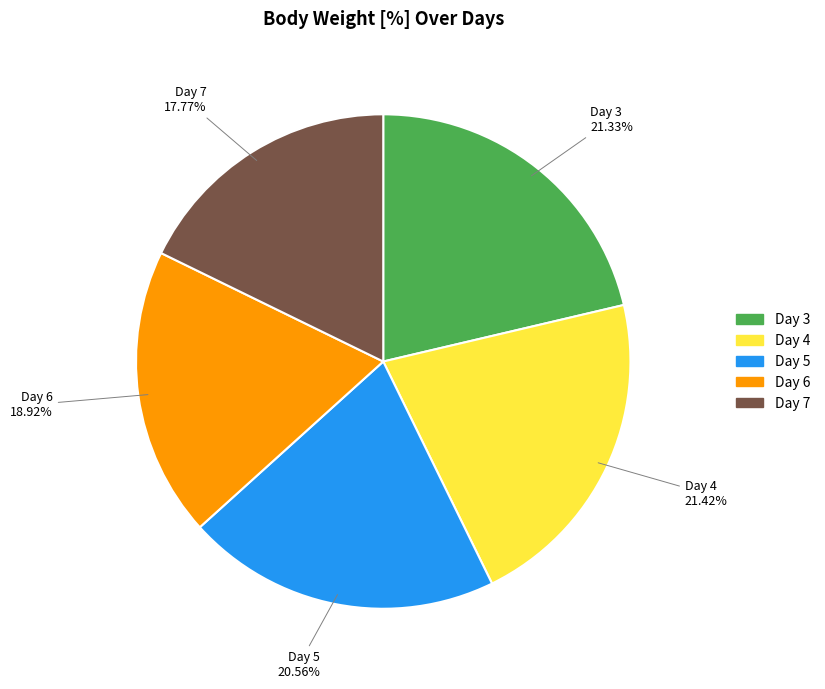

To the nearest percent, what percentage of the pie is Day 4?

21%